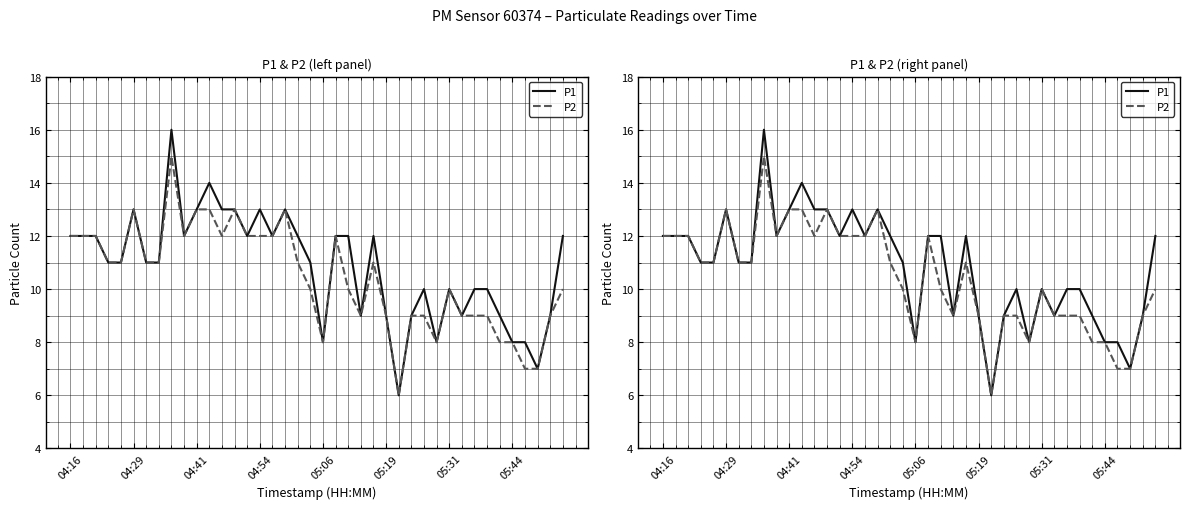

Which series has the largest range (max minus min)?

P1